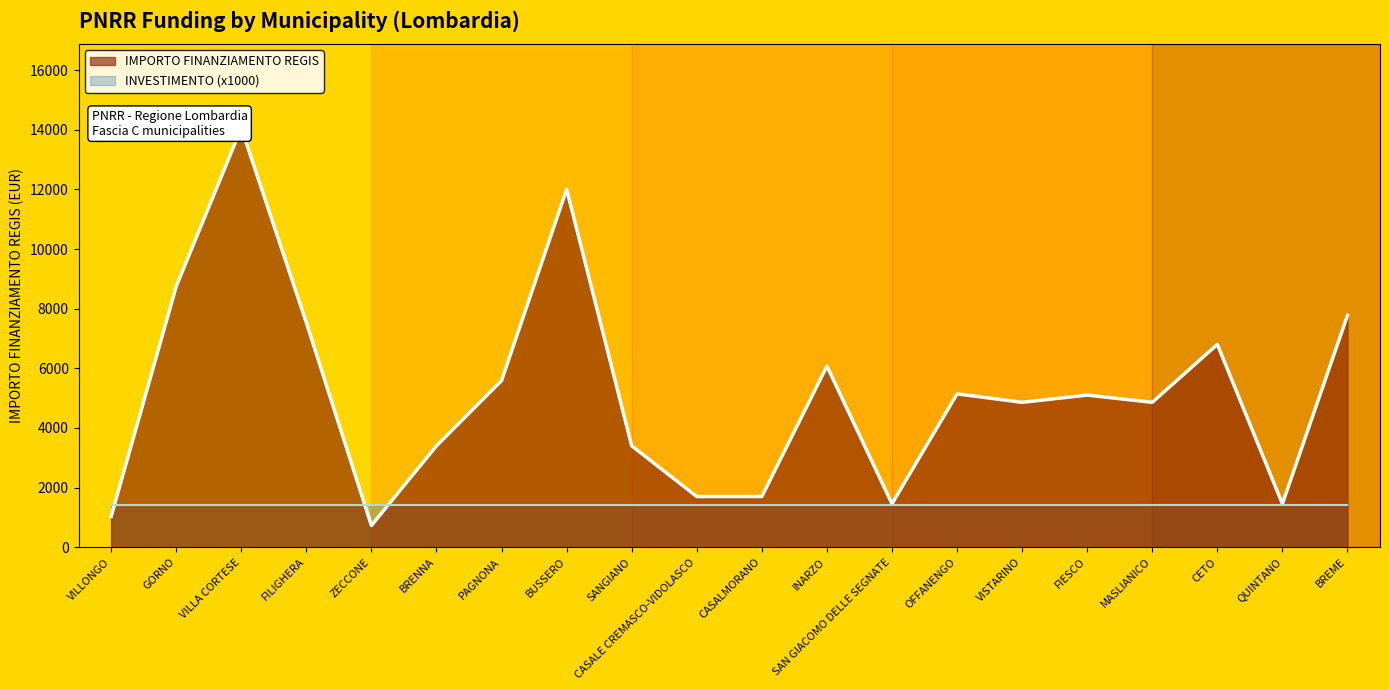

Read the value at CETO, to the nearest 10.

6800